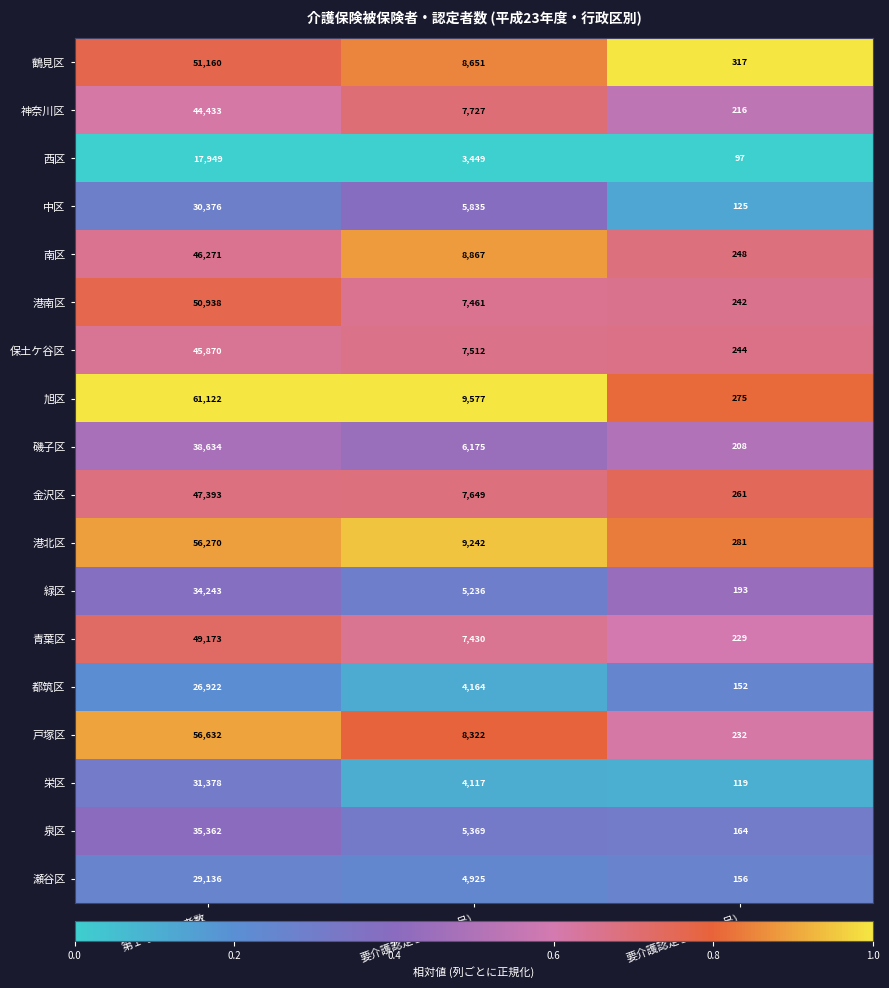

Between 第１号被保険者数 and 要介護認定者数(第２号), which series saw the biggest shift?

旭区